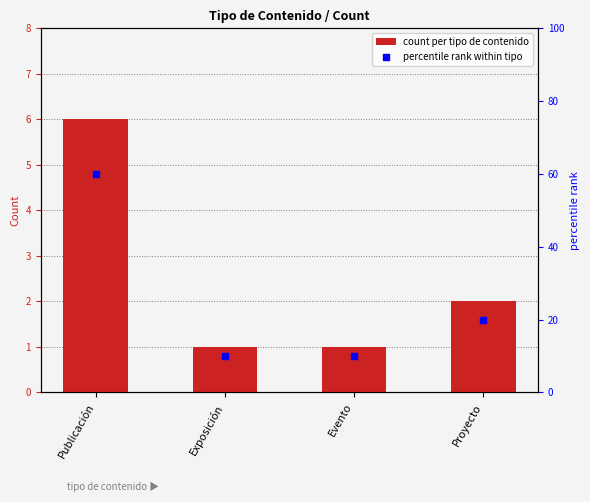

At which category is the sum across all series the highest?

Publicación